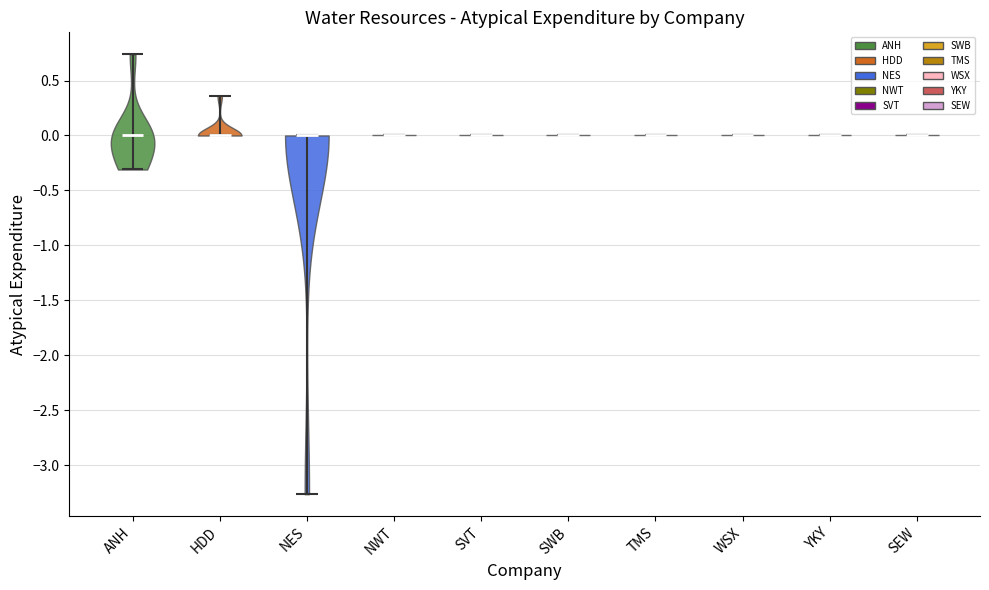

Reading left to right, read every violin against the y-axis: where its median line is, and the lowest and highest points it reaches. The values are not printed on the chart, so give them approximately, as read against the axis.

ANH: median line 0.00, lowest point -0.30, highest point 0.75
HDD: median line 0.00, lowest point 0.00, highest point 0.35
NES: median line 0.00, lowest point -3.25, highest point 0.00
NWT: median line 0.00, lowest point 0.00, highest point 0.00
SVT: median line 0.00, lowest point 0.00, highest point 0.00
SWB: median line 0.00, lowest point 0.00, highest point 0.00
TMS: median line 0.00, lowest point 0.00, highest point 0.00
WSX: median line 0.00, lowest point 0.00, highest point 0.00
YKY: median line 0.00, lowest point 0.00, highest point 0.00
SEW: median line 0.00, lowest point 0.00, highest point 0.00